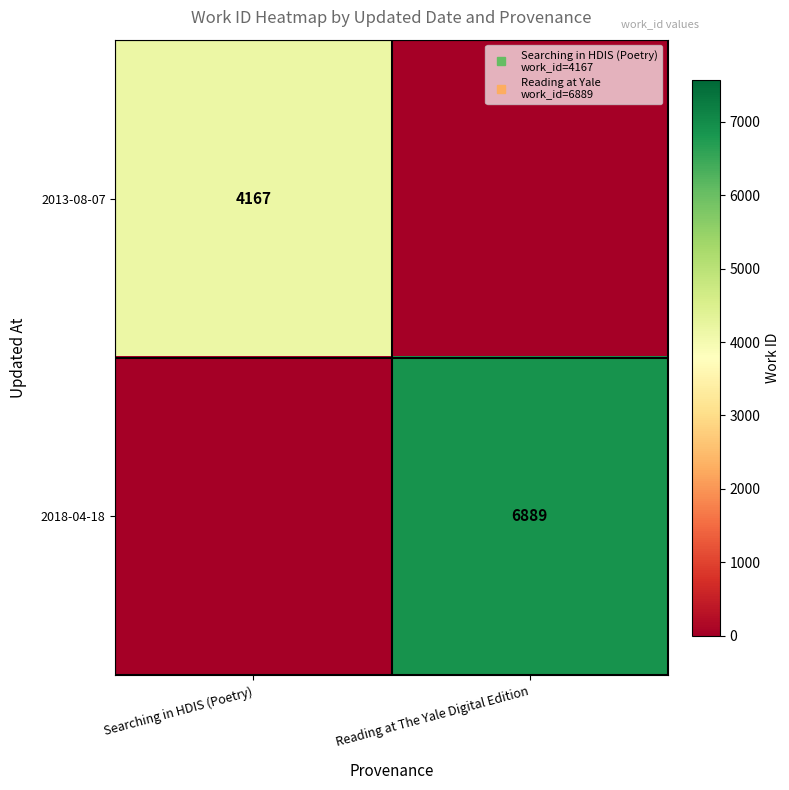

Which series has the widest spread of values?

2018-04-18